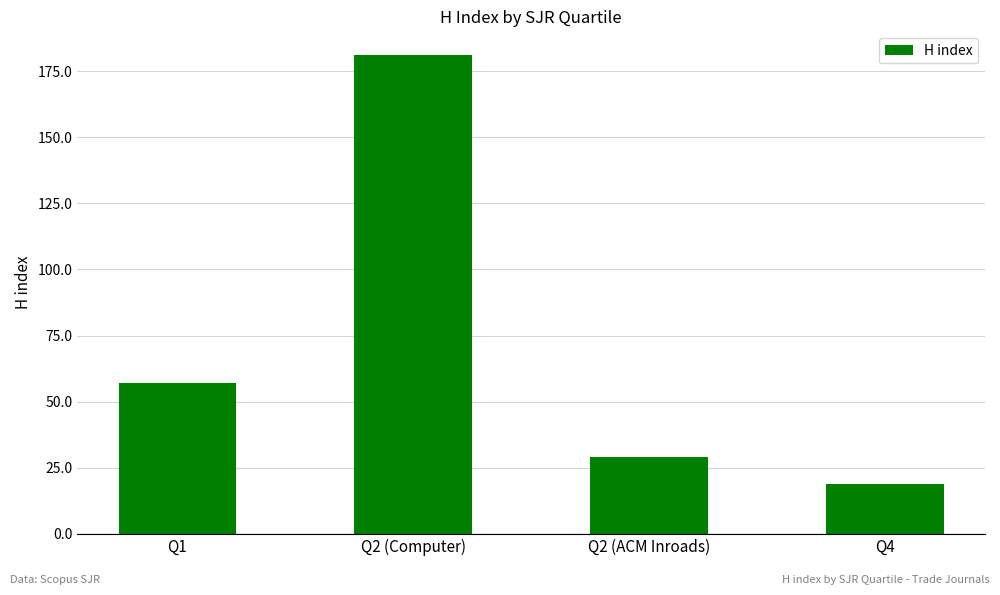

How many bars are there in total?

4